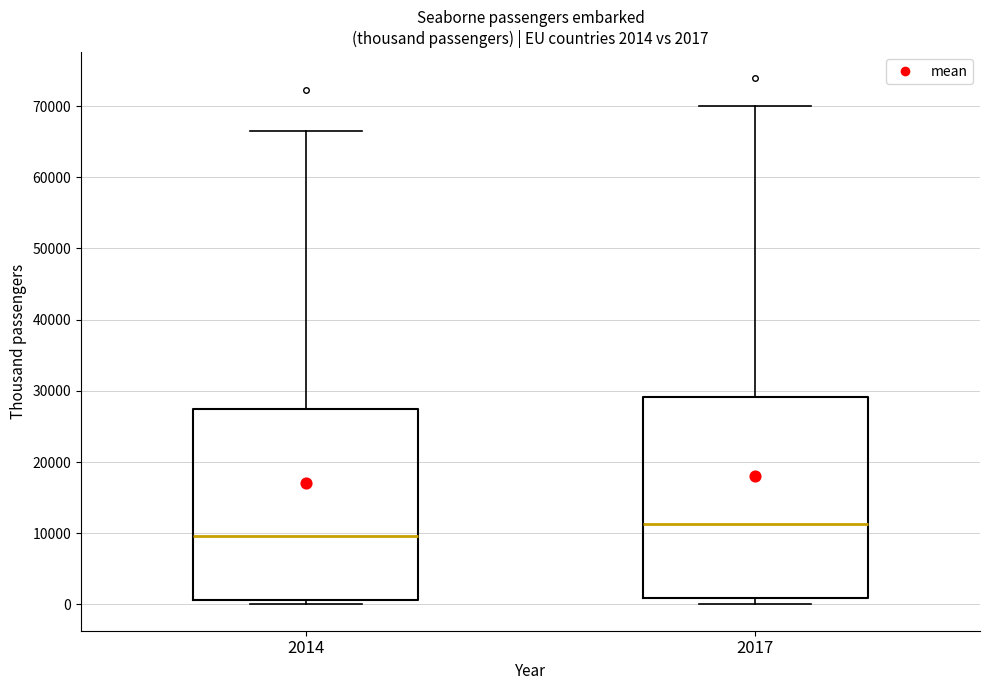

Comparing the boxes themselves (not the whiskers), which one is the tallest?

2017